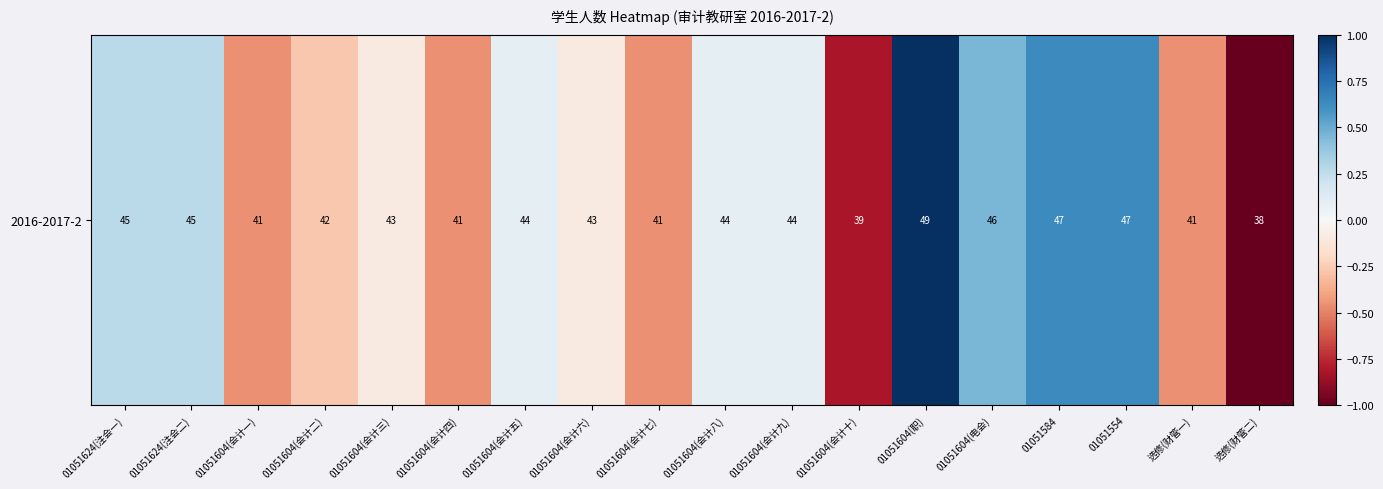

What is the change in value from 01051624(注会二) to 01051604(会计二)?

-0.5